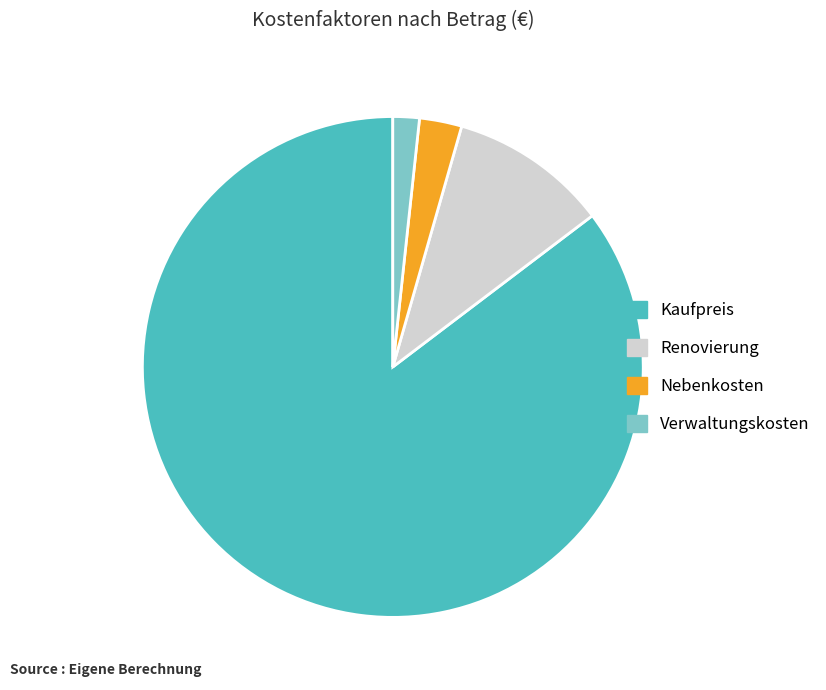

Which has a higher value, Verwaltungskosten or Kaufpreis?

Kaufpreis